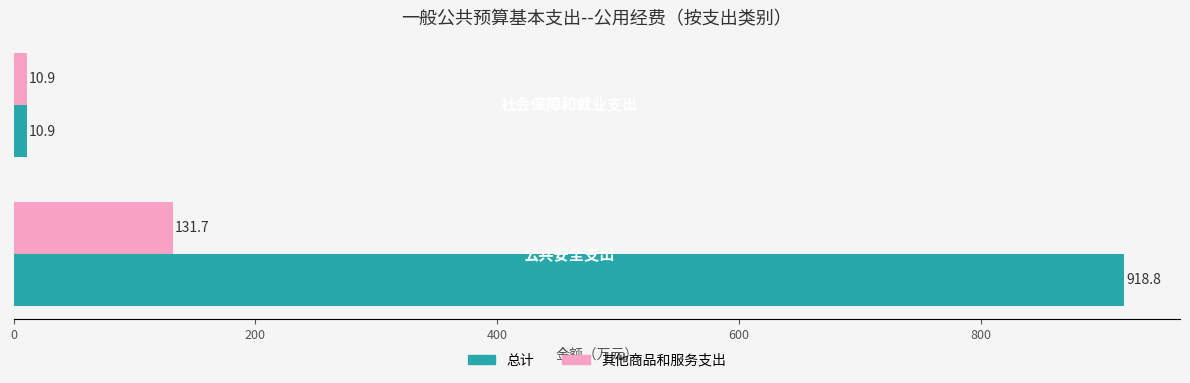

List the series in order of their overall mean, highest first.

总计, 其他商品和服务支出